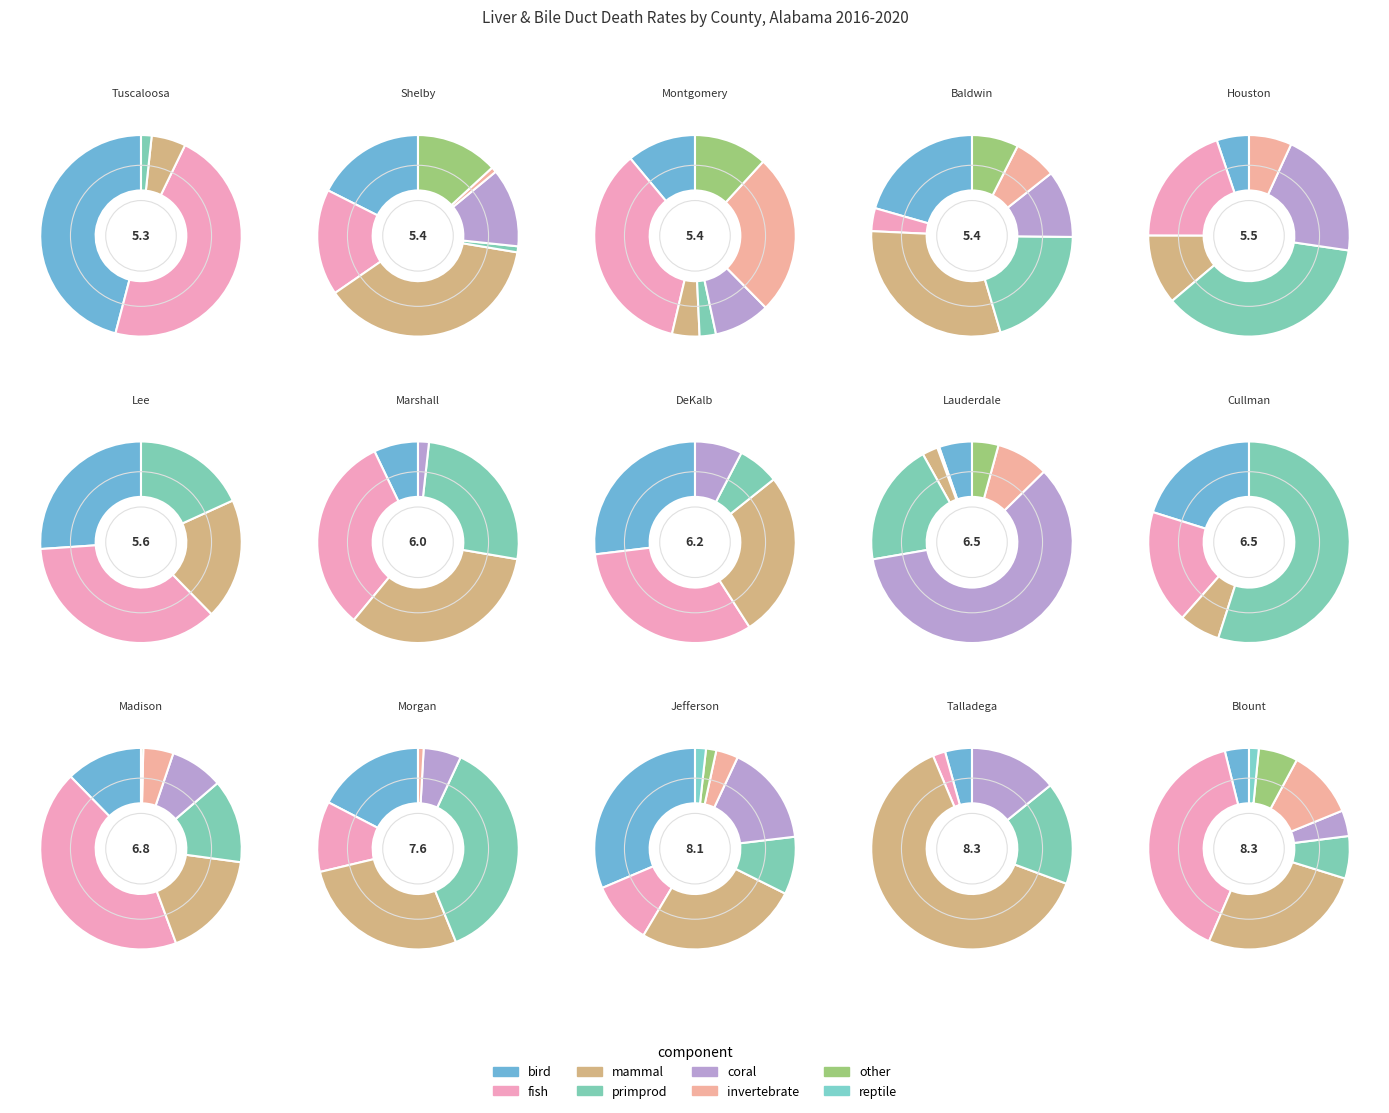

What is the change in value from Marshall County to Blount County?

+2.3